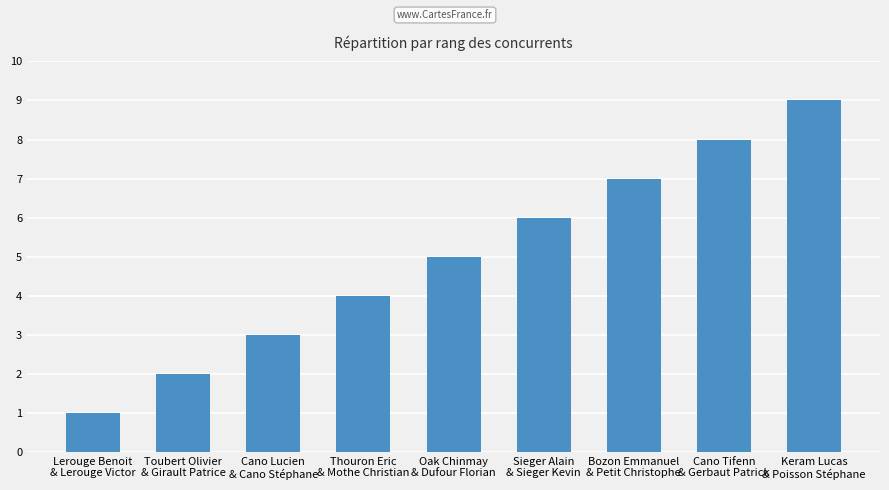

What is the label of the 7th bar from the left?

Bozon Emmanuel
& Petit Christophe